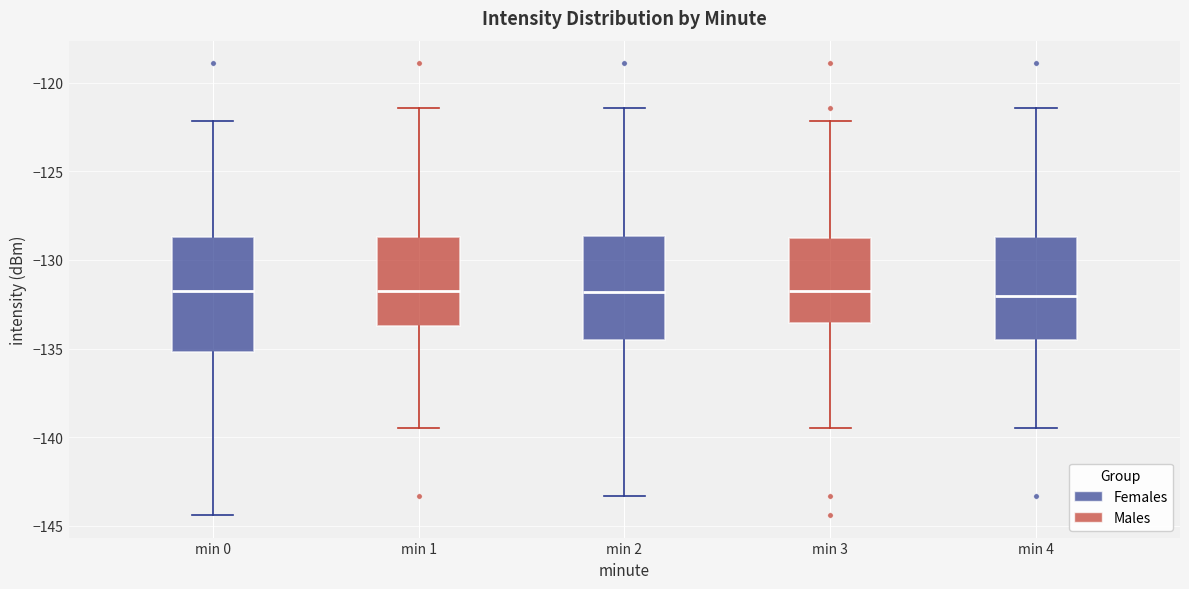

Reading left to right, transcribe this box plot: for each box, give where its median line is, the range the box spans, and where its two whiskers end, as read against the y-axis. The values are not printed on the chart, so give them approximately, as read against the axis.

min 0: median -132.0, box -135.0 to -128.5, whiskers -144.5 to -122.0
min 1: median -131.5, box -133.5 to -128.5, whiskers -139.5 to -121.5
min 2: median -132.0, box -134.5 to -128.5, whiskers -143.5 to -121.5
min 3: median -131.5, box -133.5 to -129.0, whiskers -139.5 to -122.0
min 4: median -132.0, box -134.5 to -128.5, whiskers -139.5 to -121.5